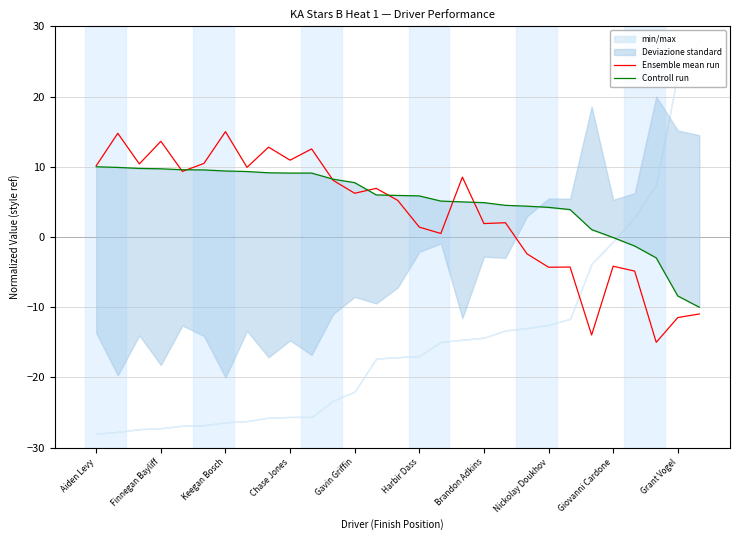

What is the sum of the Ensemble mean run values at 14 and 19?

7.2